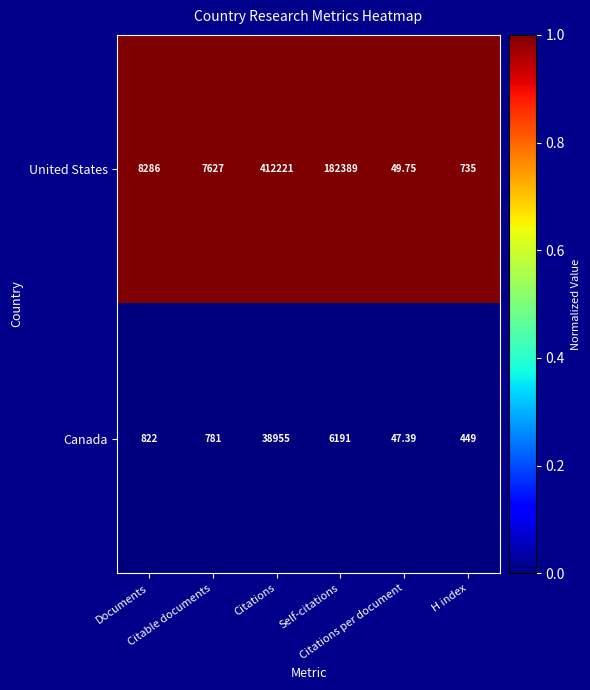

Rank the series by their maximum value, from highest to lowest.

United States, Canada